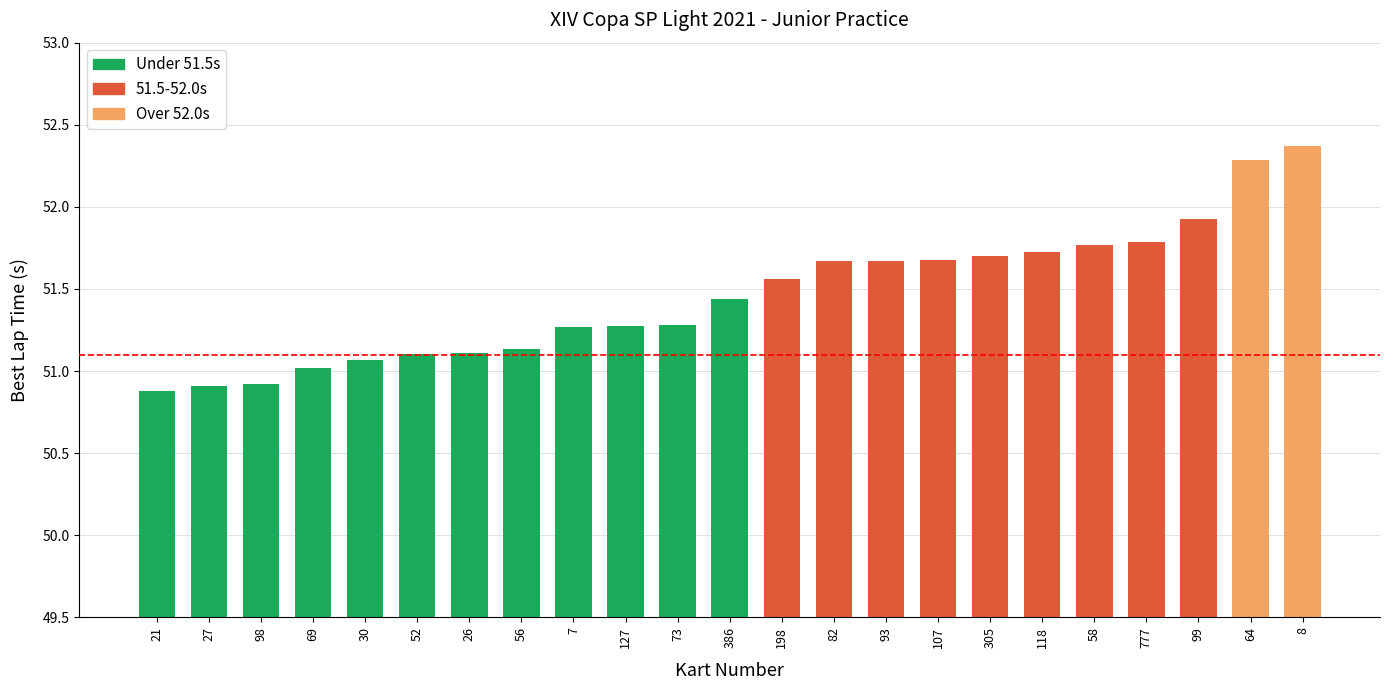

Are the bars horizontal?

No